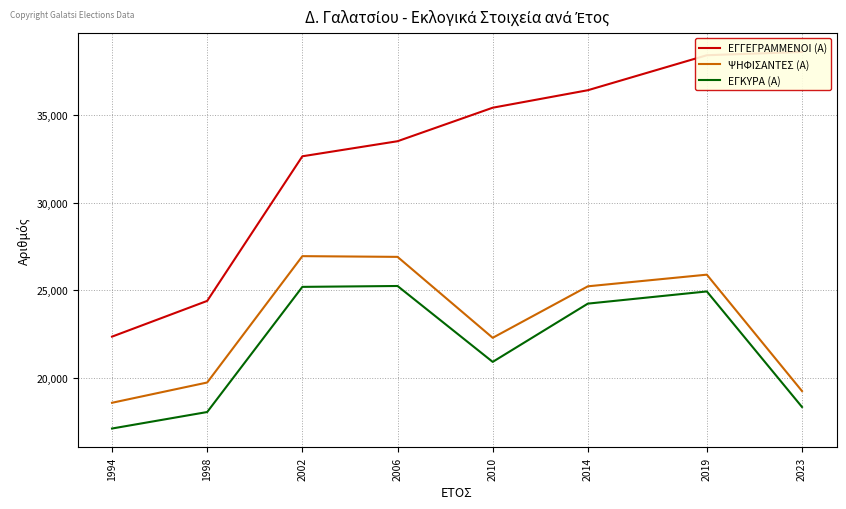

Which series has the largest range (max minus min)?

ΕΓΓΕΓΡΑΜΜΕΝΟΙ (Α)